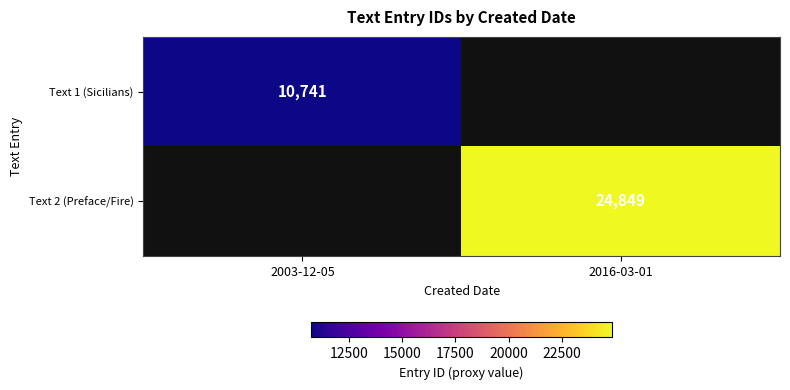

Is the value of Text 2 (Preface/Fire) at 2016-03-01 greater than the value of Text 1 (Sicilians) at 2003-12-05?

Yes